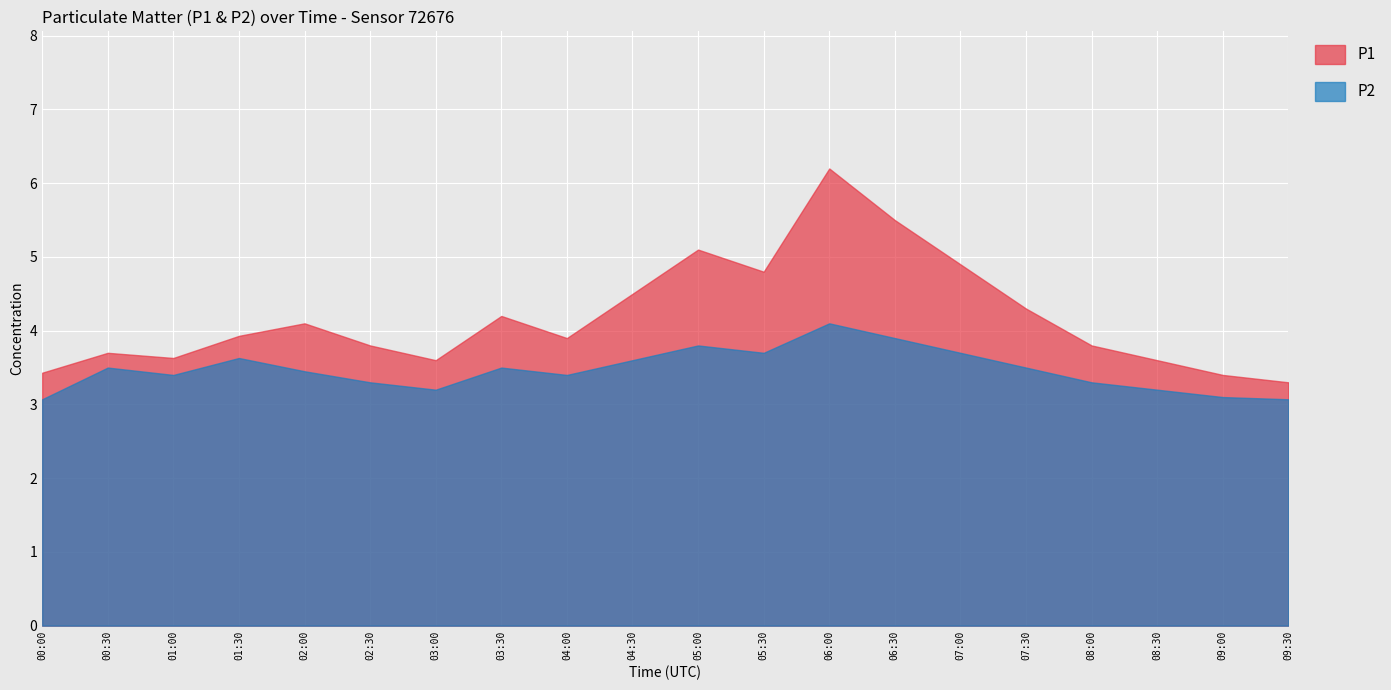

True or false: P1 and P2 intersect in this chart.

False